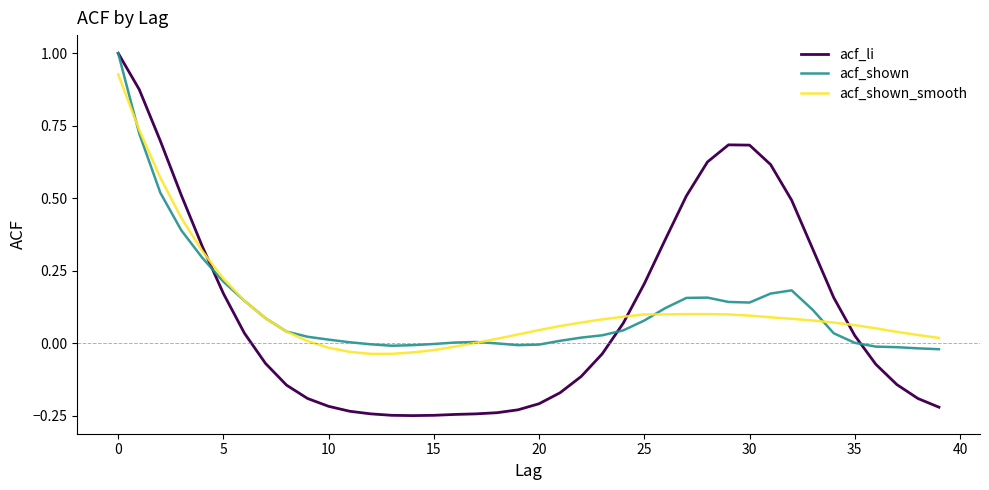

What is the maximum value shown in the chart?

1.0